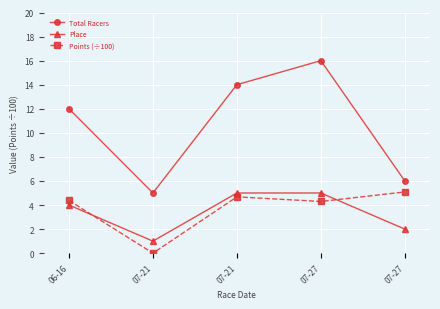

How many distinct data groups are displayed?

3